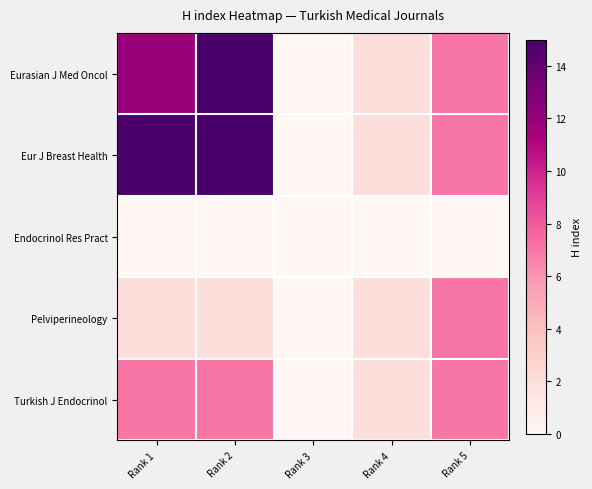

List the series in order of their peak value, highest first.

Eurasian J Med Oncol, Eur J Breast Health, Pelviperineology, Turkish J Endocrinol, Endocrinol Res Pract